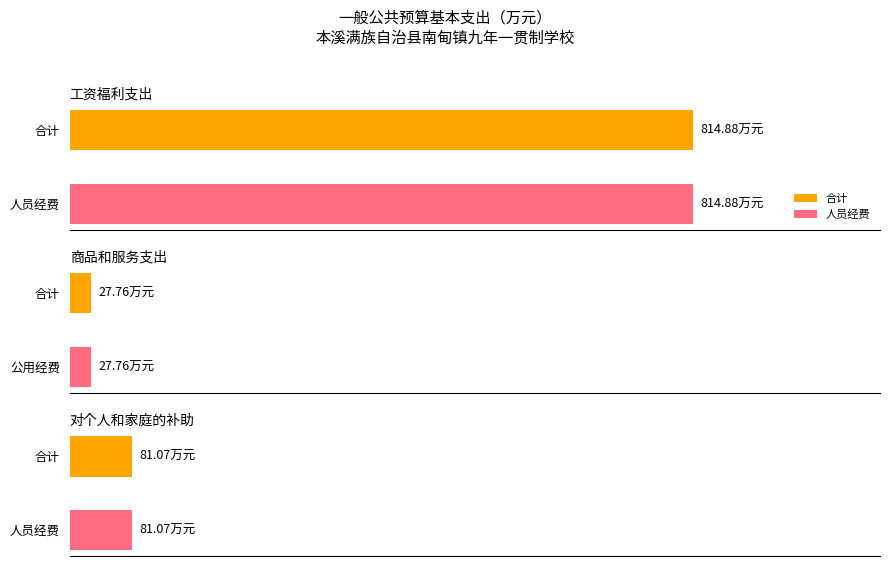

What are all the series names shown in the legend?

人员经费, 合计